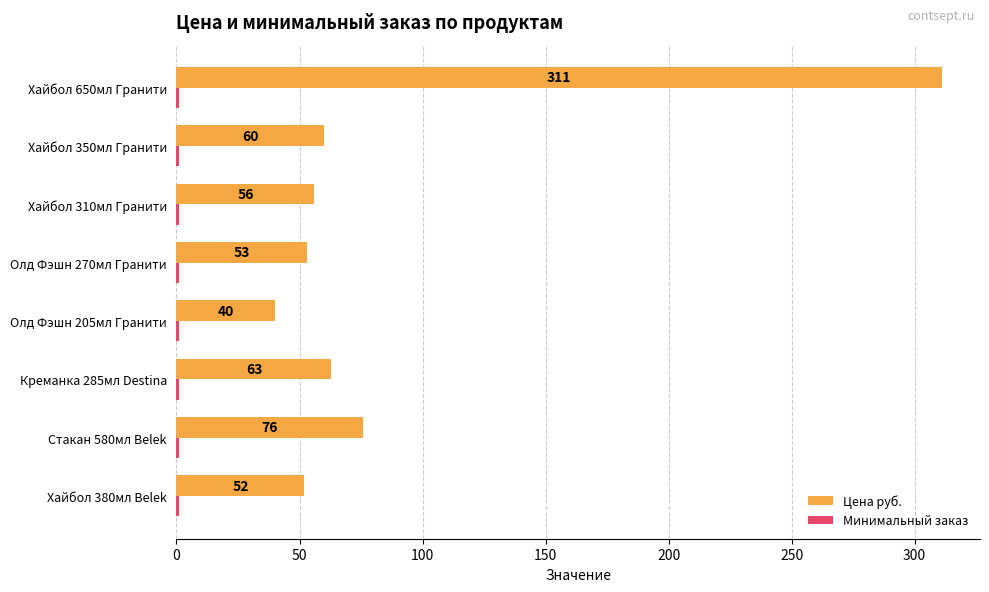

List the labels in order of Цена руб. value, smallest first.

Олд Фэшн 205мл Гранити, Хайбол 380мл Belek, Олд Фэшн 270мл Гранити, Хайбол 310мл Гранити, Хайбол 350мл Гранити, Креманка 285мл Destina, Стакан 580мл Belek, Хайбол 650мл Гранити